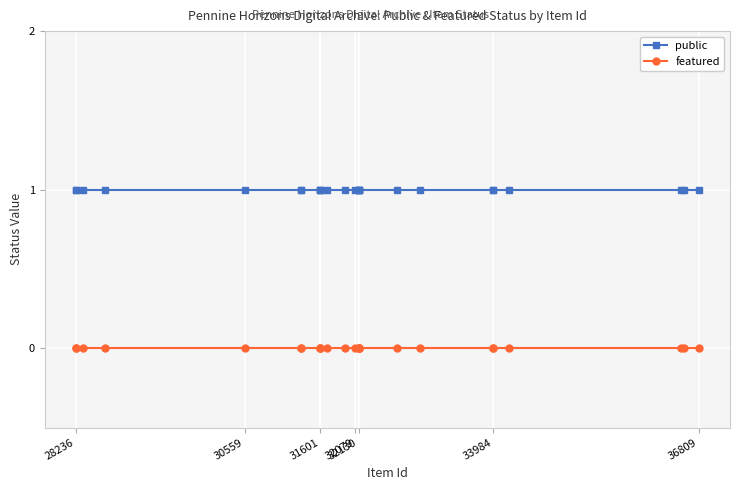

True or false: featured has more than 0 interior local peaks.

False